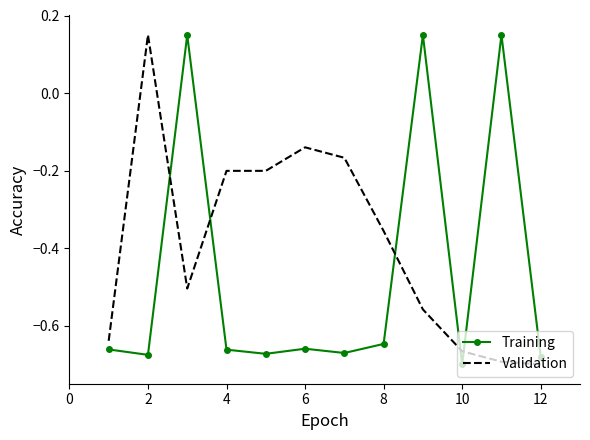

What is the difference between the second highest and second lowest values in the Training series?

0.8